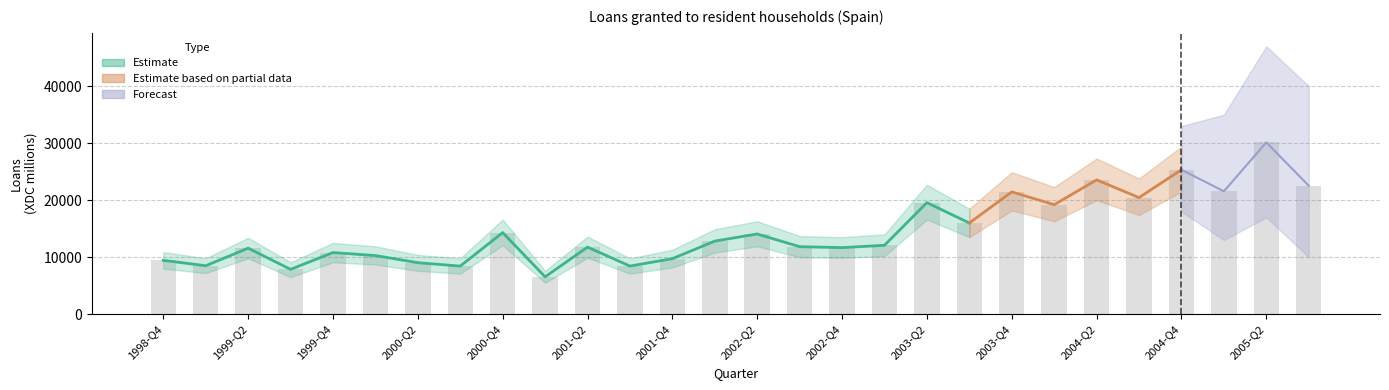

What is the label of the 2nd bar from the left?

1999-Q1